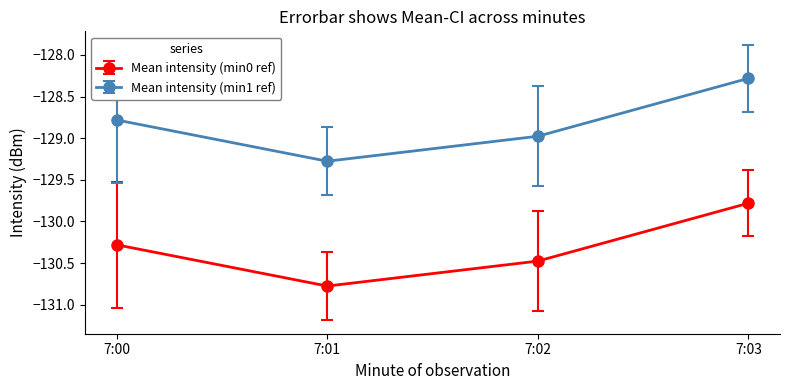

Reading left to right, extract all data points from this chart.

Mean intensity (min0 ref): -130.3	-130.8	-130.5	-129.8
Mean intensity (min1 ref): -128.8	-129.3	-129.0	-128.3